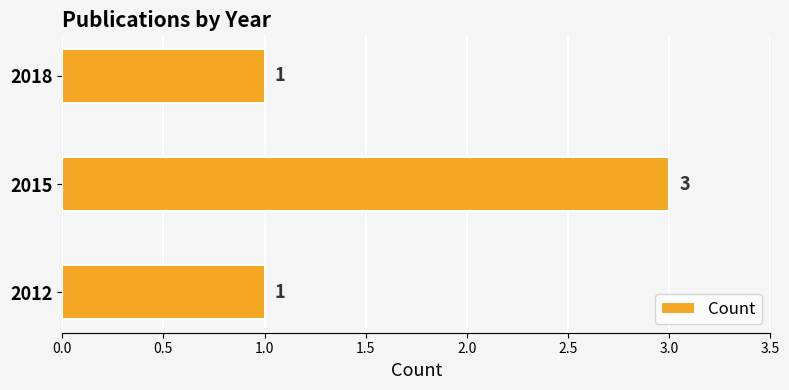

True or false: the data shows 3 at 2015.

True